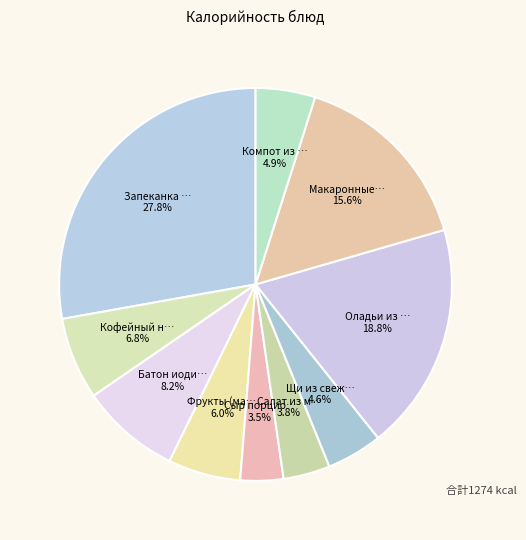

Does any single category account for the majority?

No